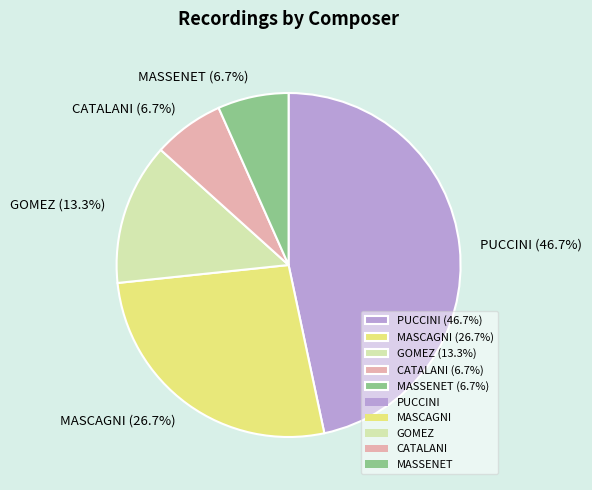

To the nearest percent, what is the difference between the largest and smallest slice percentages?

40%